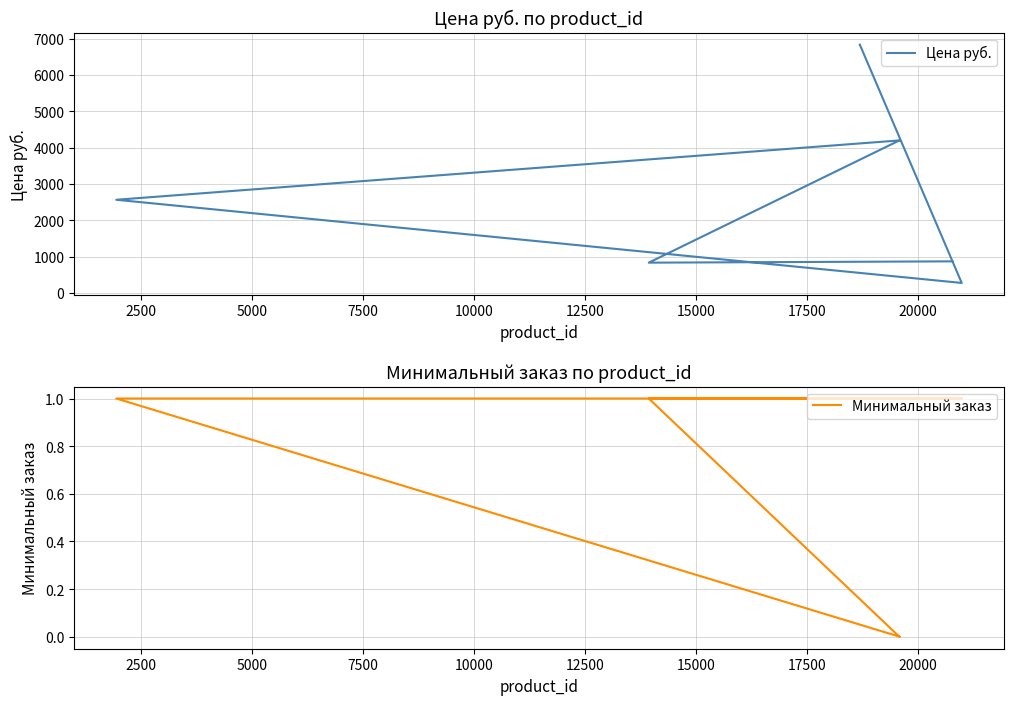

Reading right to left, transcribe all the data shown in this chart.

Цена руб.: 6838.0	279.0	2568.0	4202.4	4202.4	4202.4	4202.4	837.0	873.0
Минимальный заказ: 1.0	1.0	1.0	0.0	0.0	0.0	0.0	1.0	1.0